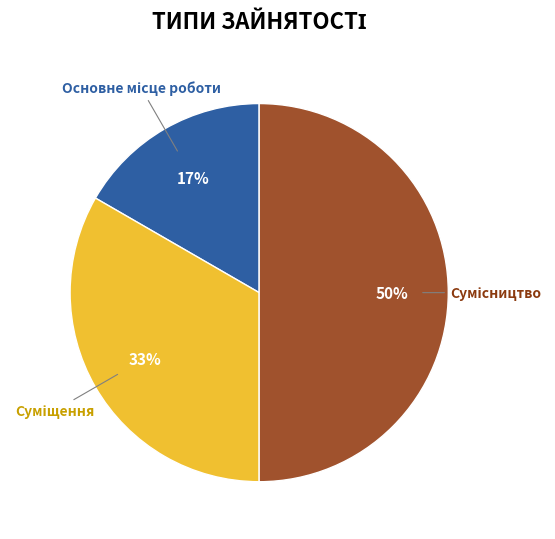

To the nearest percent, what is the average slice percentage?

33%